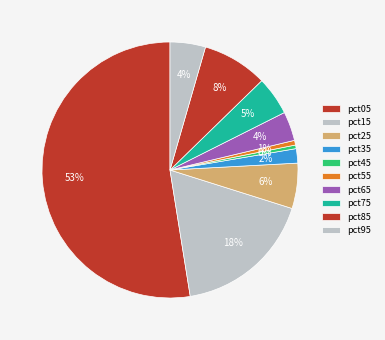

Which category has the smallest portion of the pie?

pct45